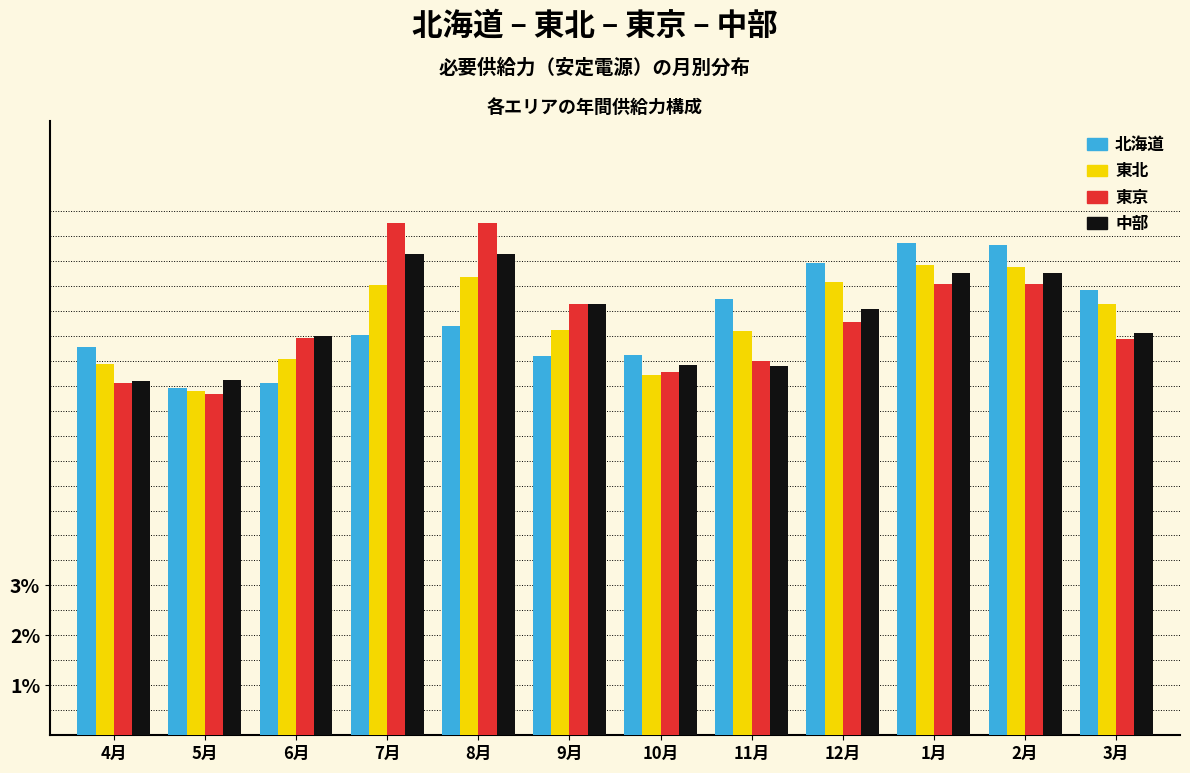

Which series has the largest range (max minus min)?

東京